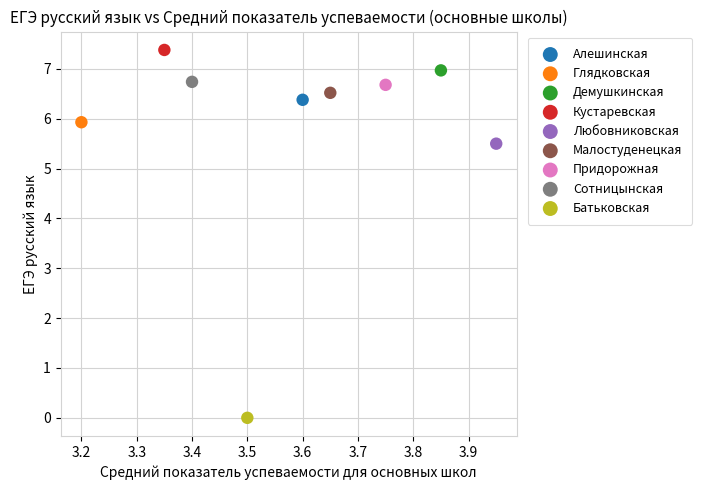

What are all the series names shown in the legend?

Алешинская, Глядковская, Демушкинская, Кустаревская, Любовниковская, Малостуденецкая, Придорожная, Сотницынская, Батьковская